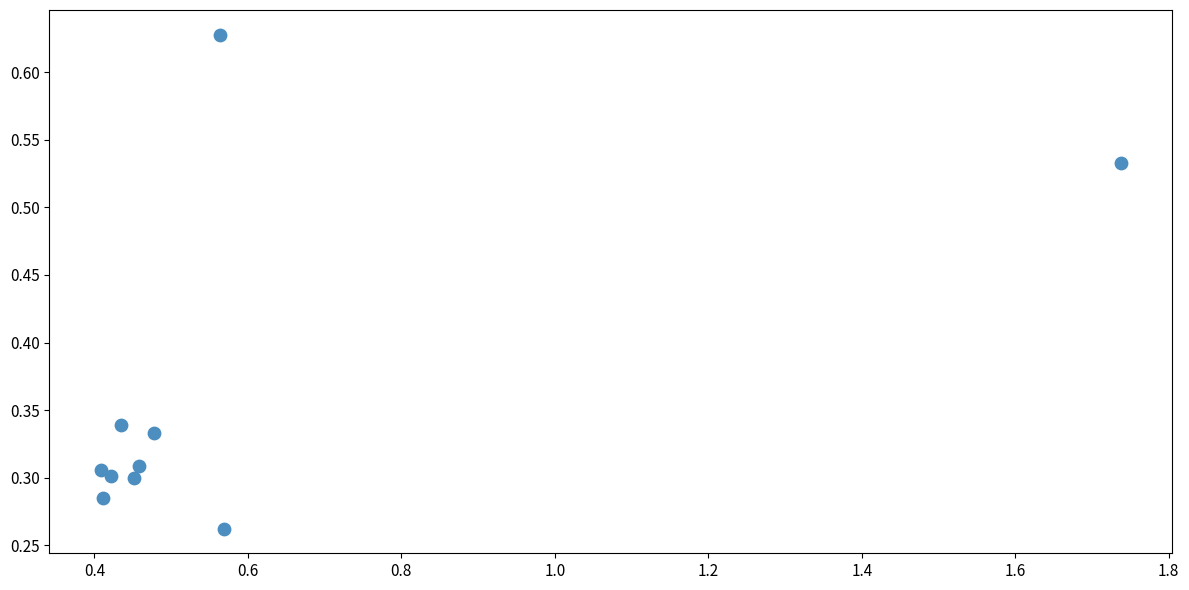

What is the average Y value?

0.4